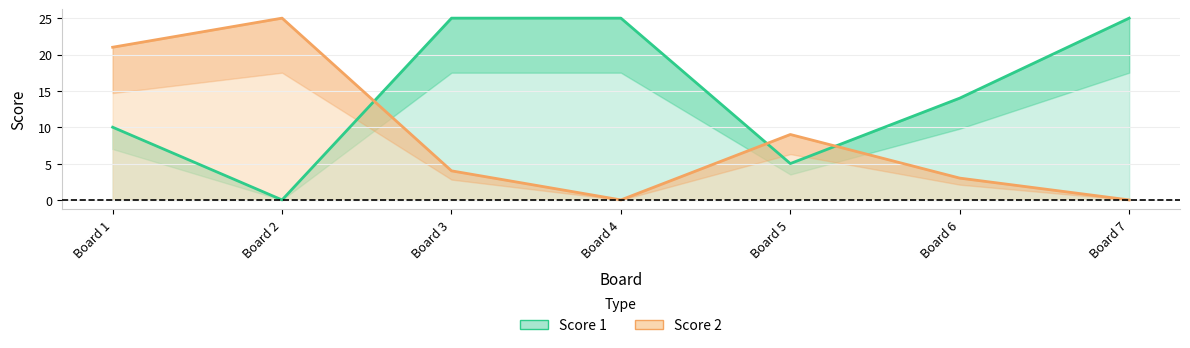

After their last crossing, which series has the higher values: Score 2 or Score 1?

Score 1